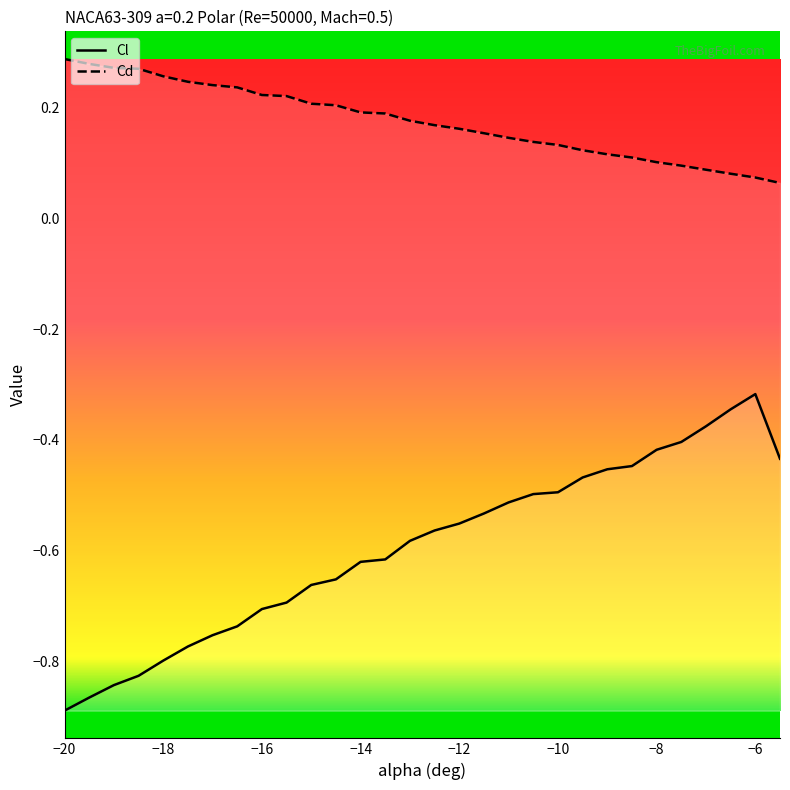

True or false: Cd and Cl cross at least once.

False